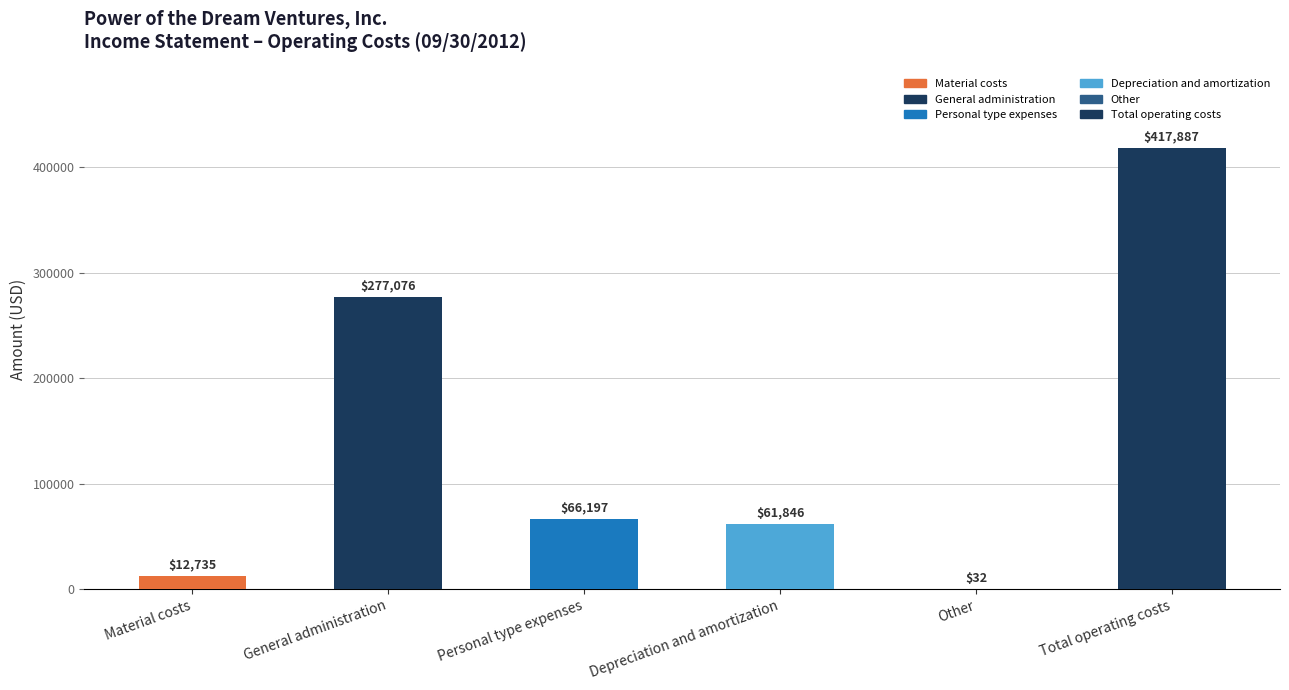

What is the maximum value shown in the chart?

417887.2